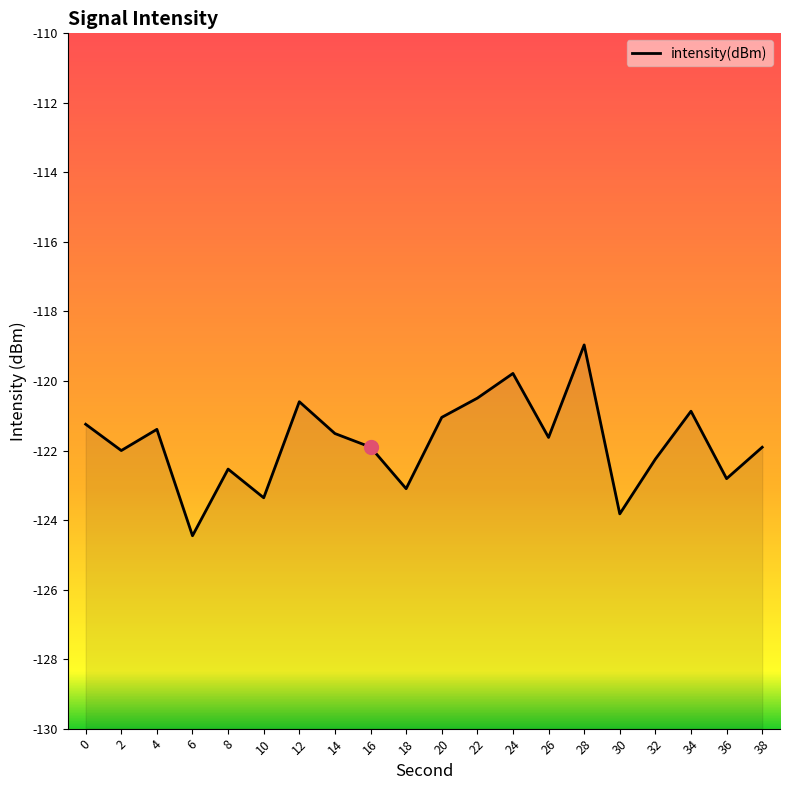

Reading left to right, what are all the values shown in this chart?

-121.2	-122.0	-121.4	-124.5	-122.5	-123.4	-120.6	-121.5	-121.9	-123.1	-121.0	-120.5	-119.8	-121.6	-119.0	-123.8	-122.2	-120.9	-122.8	-121.9